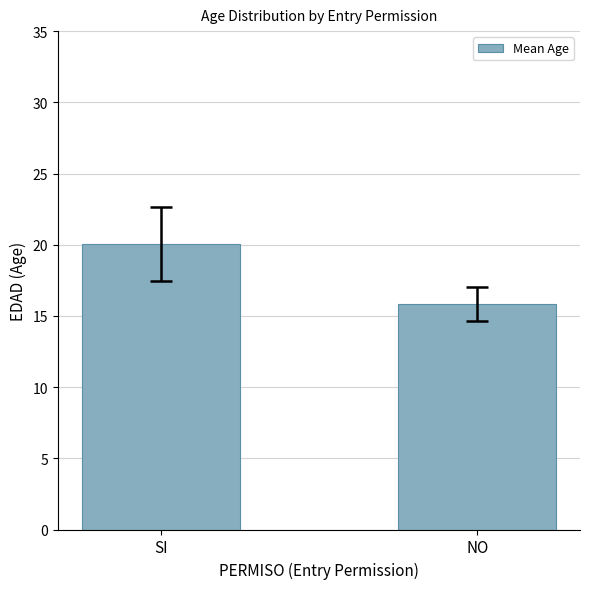

Rank the categories by value from lowest to highest.

NO, SI